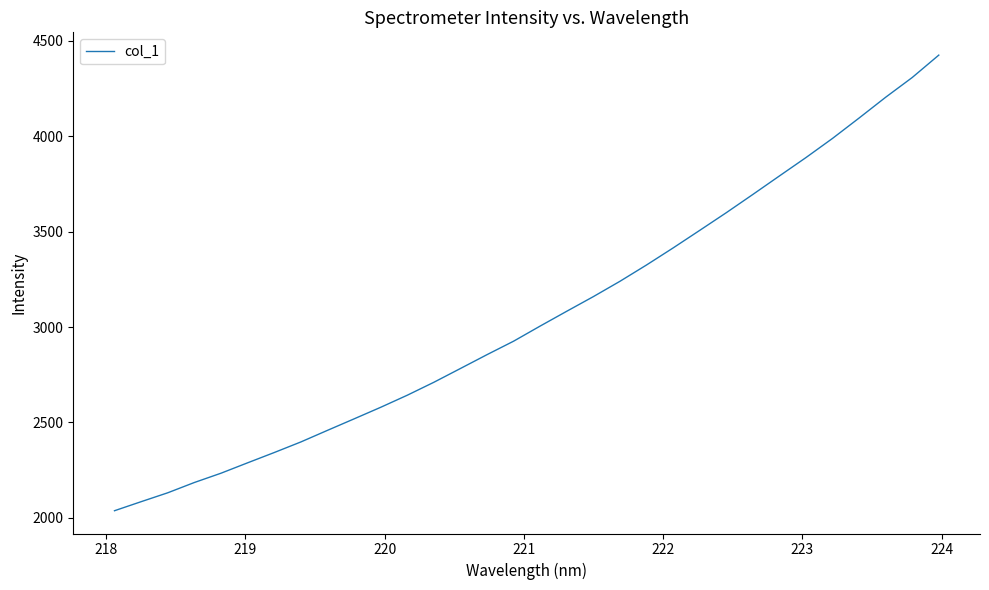

What is the smallest value displayed?

2036.7